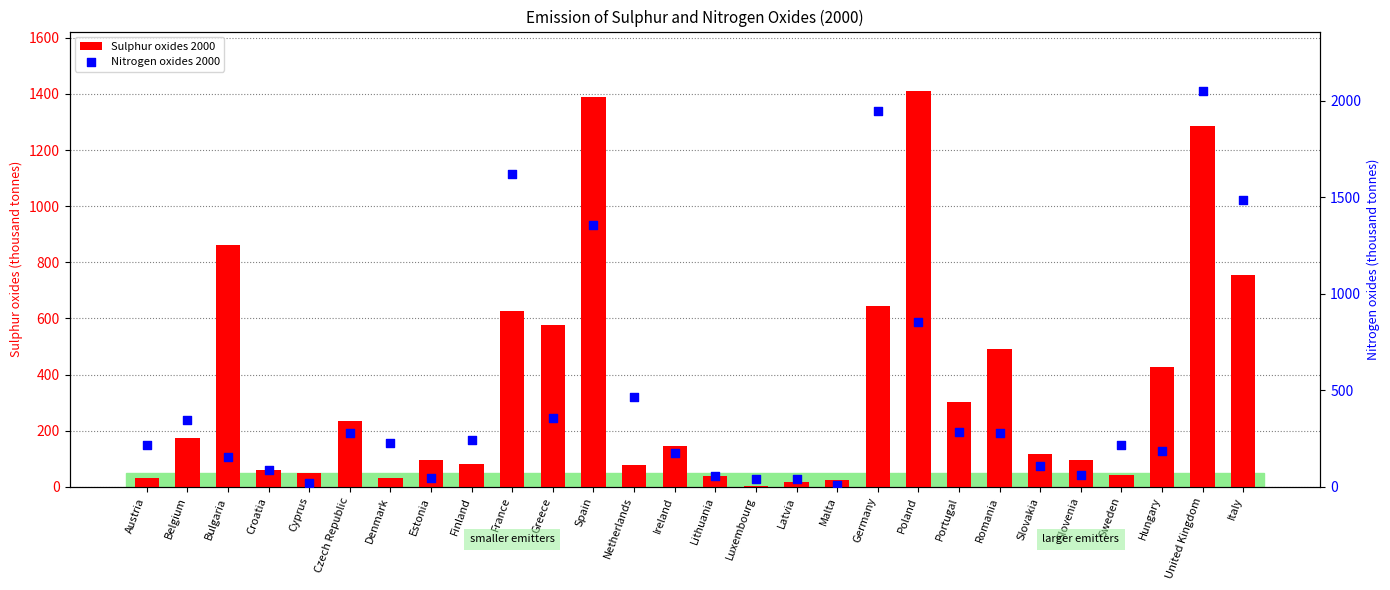

What is the total value across all series at Portugal?

585.2